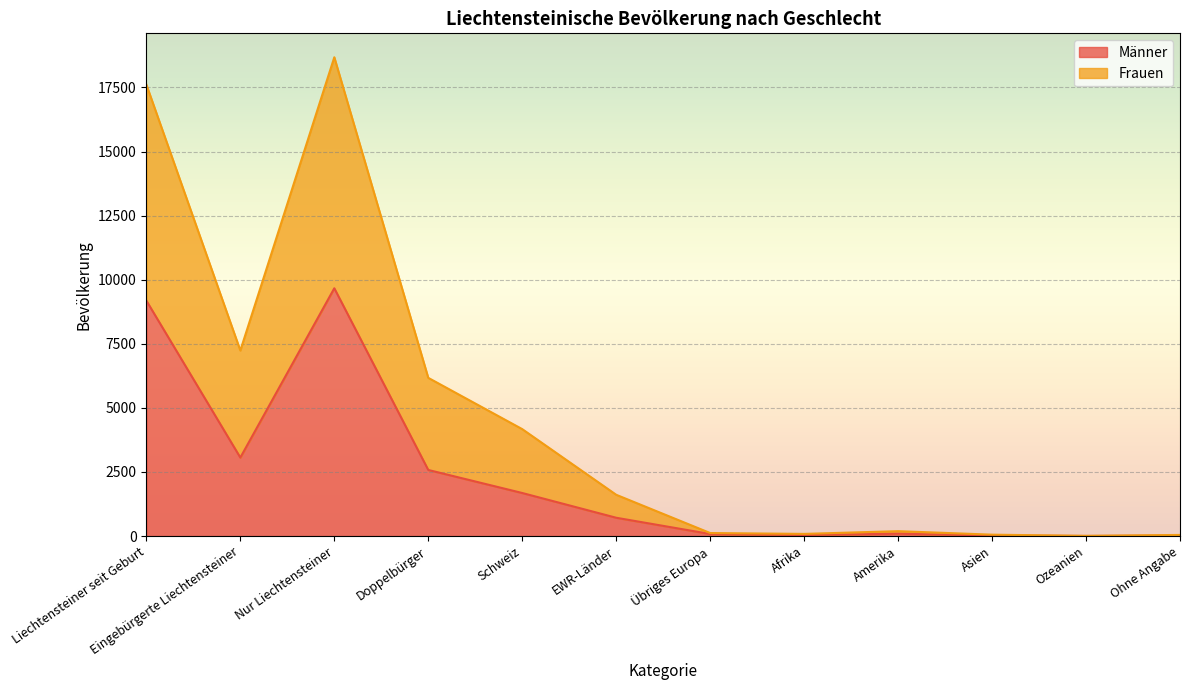

Where is Männer nearest to the value 4834?

Eingebürgerte Liechtensteiner